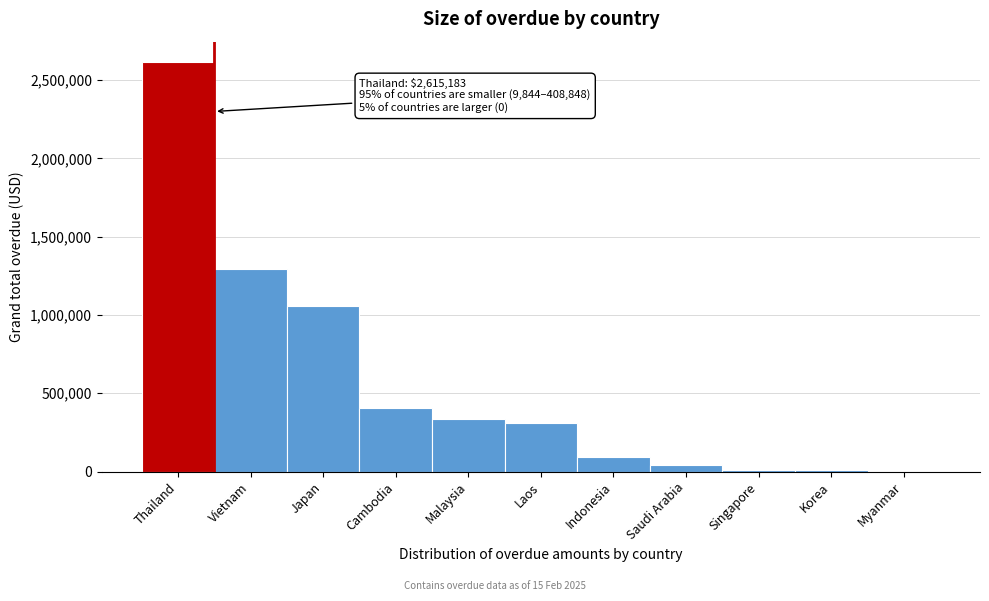

Which category has the highest value across all series?

Thailand